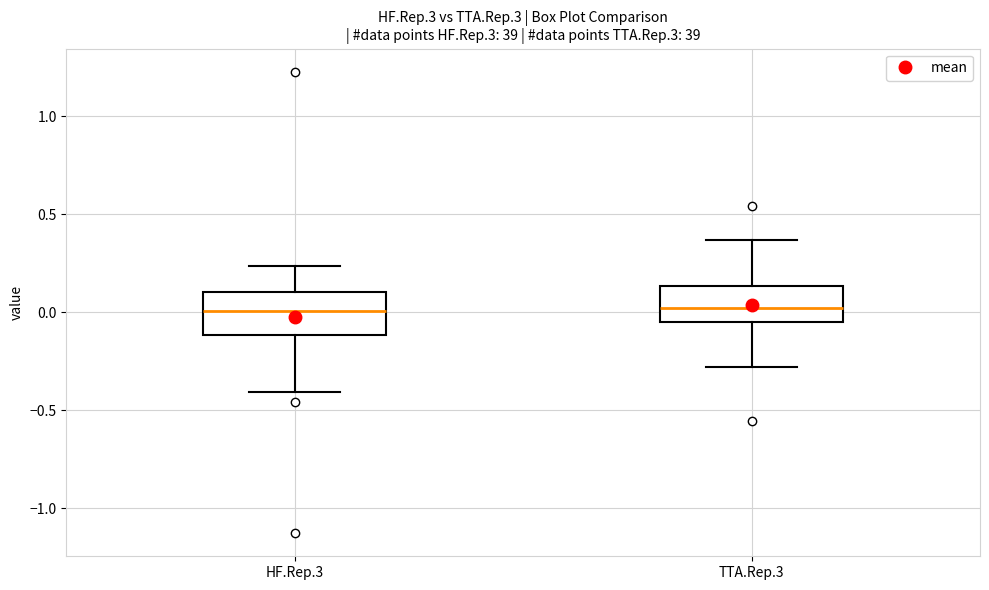

Reading left to right, read every box against the y-axis: the position of its median line, the range the box covers, and the ends of its whiskers. The values are not printed on the chart, so give them approximately, as read against the axis.

HF.Rep.3: median 0.00, box -0.10 to 0.10, whiskers -0.40 to 0.25
TTA.Rep.3: median 0.00, box -0.05 to 0.15, whiskers -0.30 to 0.35